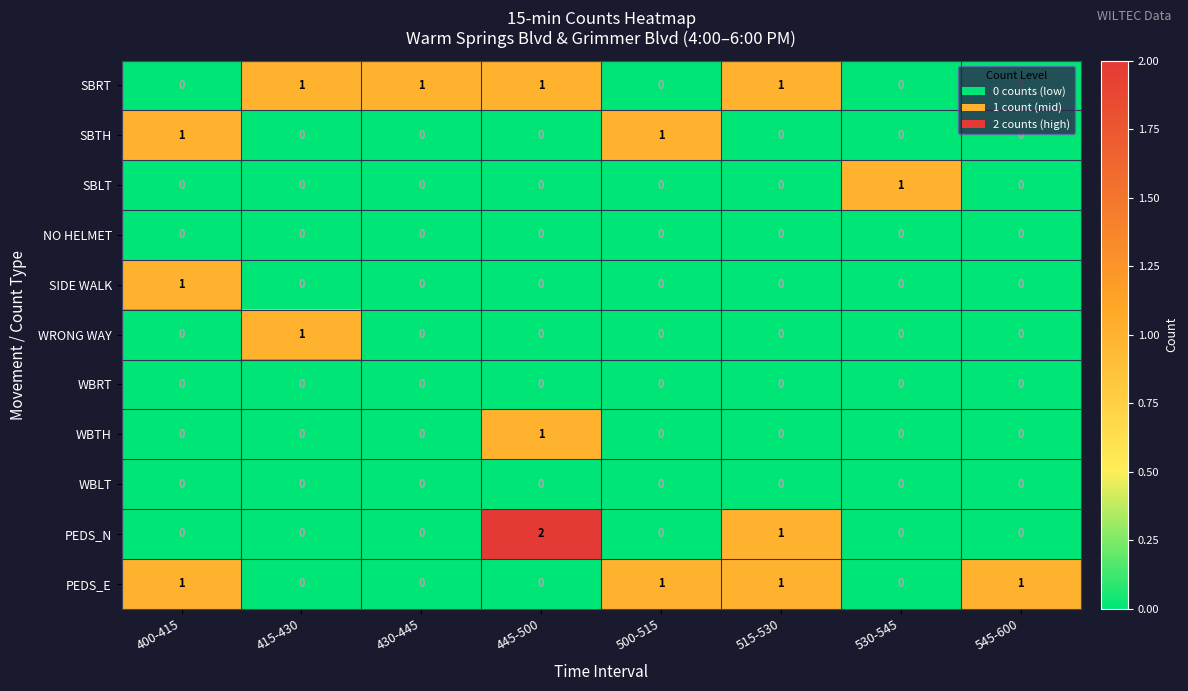

Which series has the largest range (max minus min)?

PEDS_N